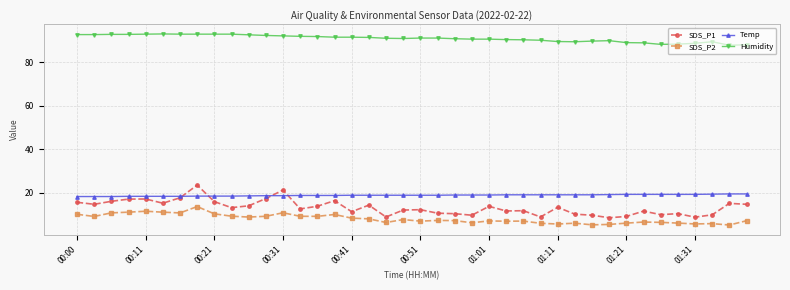

At how many categories does at least one series exceed 16?

40